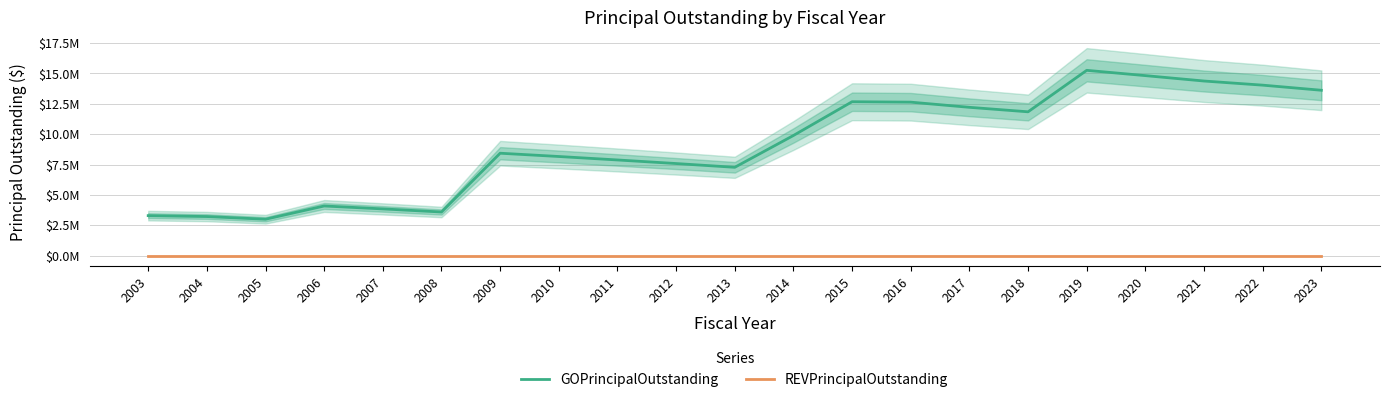

True or false: REVPrincipalOutstanding and GOPrincipalOutstanding cross at least once.

False